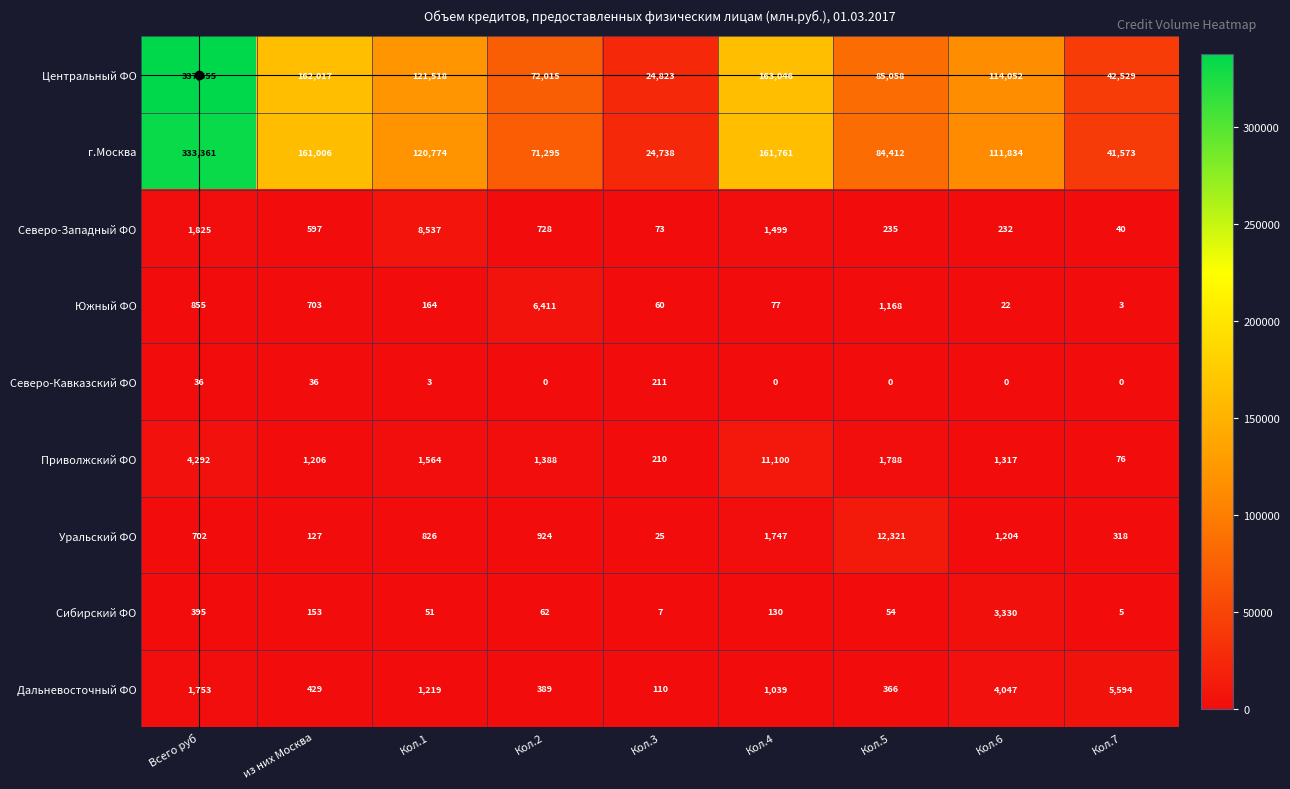

Which series has the largest range (max minus min)?

Центральный ФО